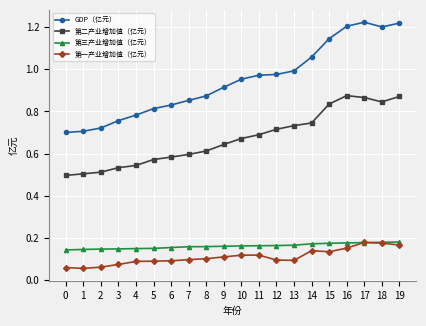

Is the value of GDP（亿元） at 12 greater than the value of 第一产业增加值（亿元） at 15?

Yes